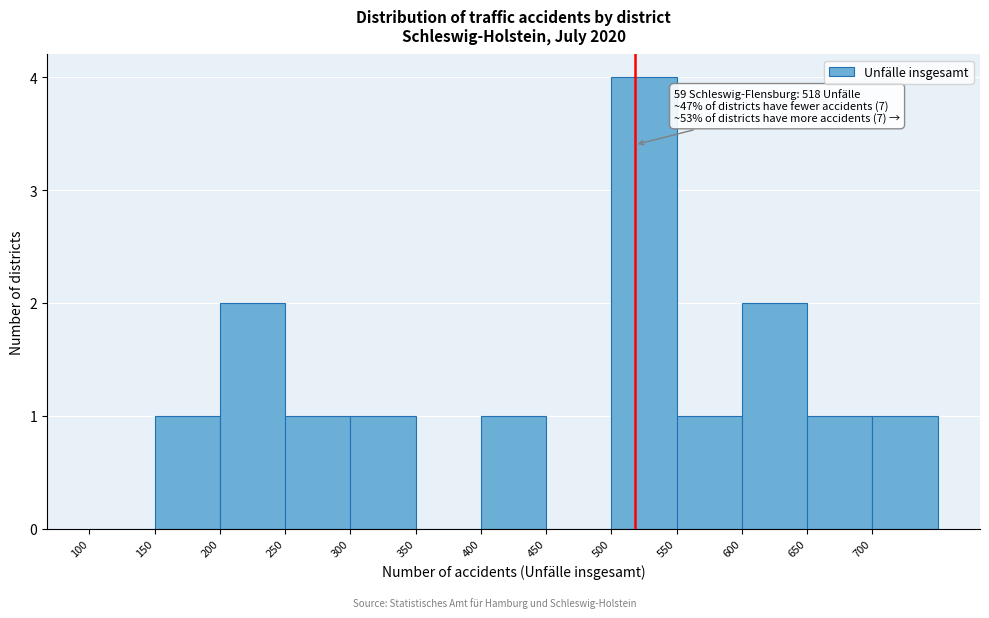

Over which range of the x-axis is the bar tallest?

500 to 550